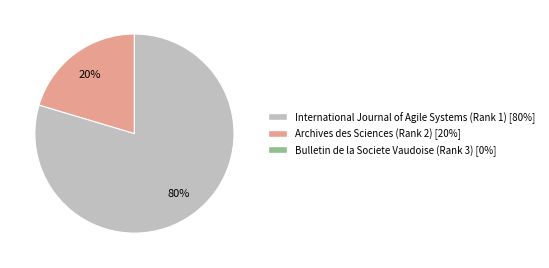

True or false: International Journal of Agile Systems (Rank 1) accounts for 66% of the total.

False